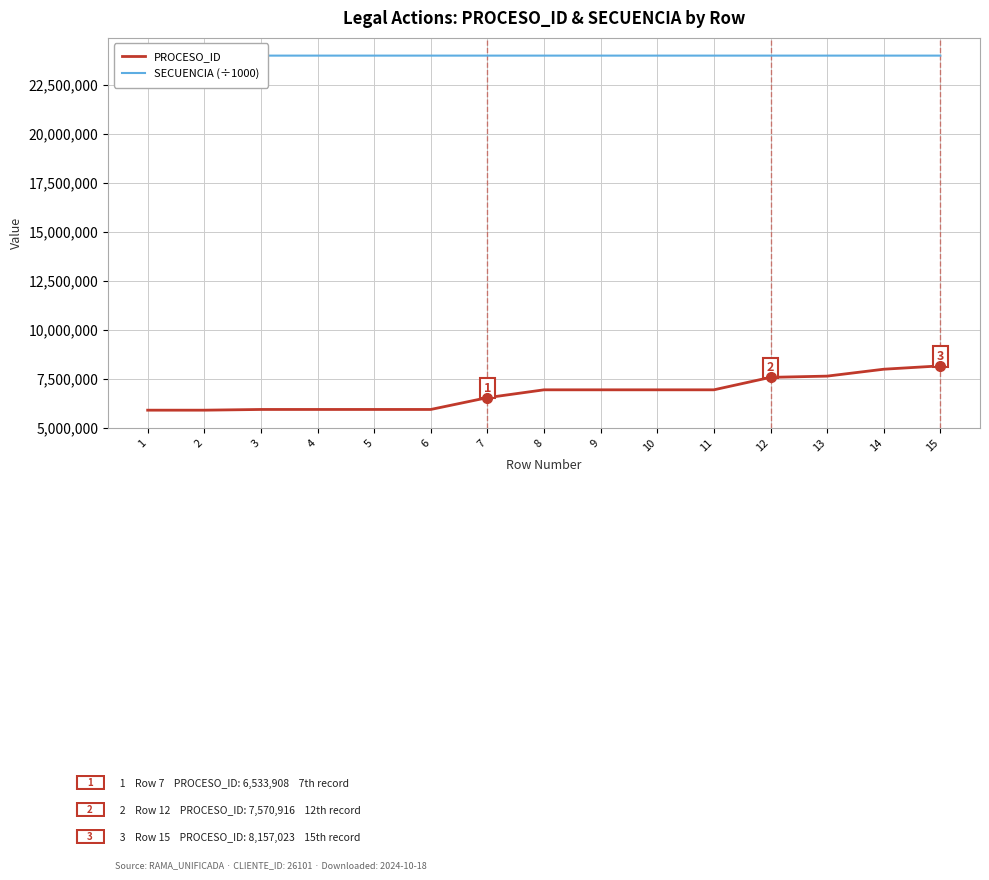

How many series are shown in this chart?

2